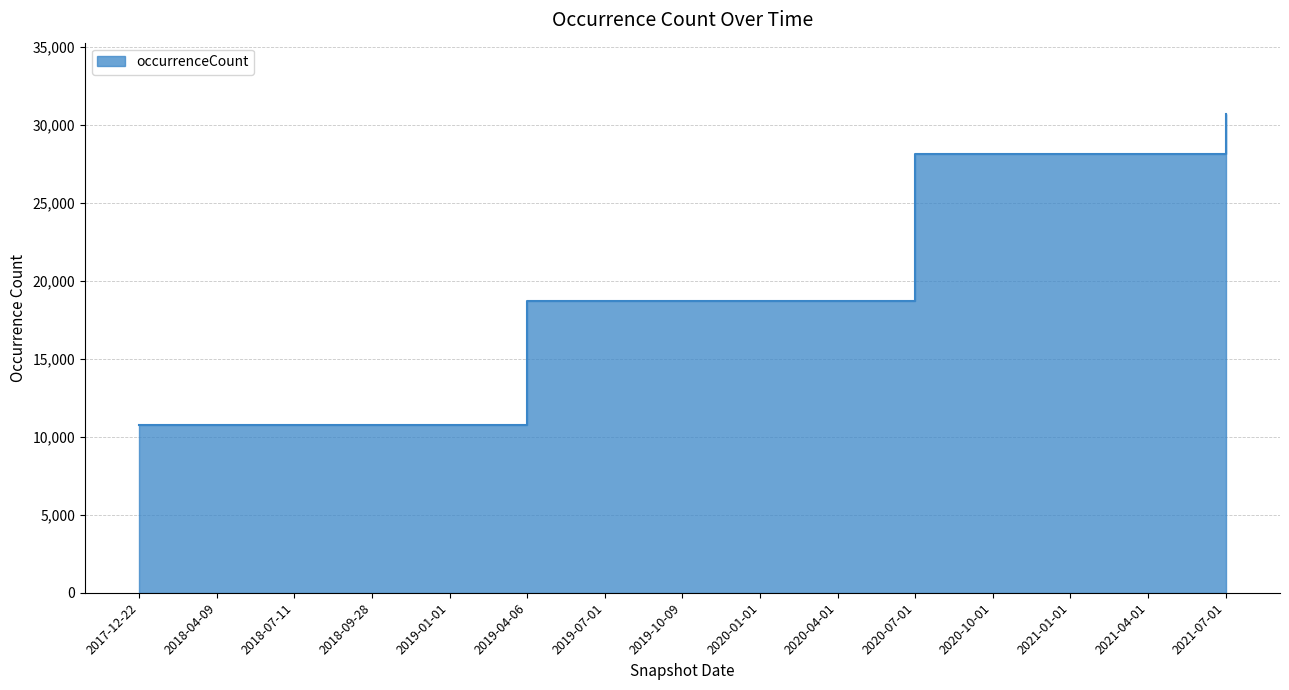

What is the change in value from 2018-04-09 to 2019-07-01?

+7919